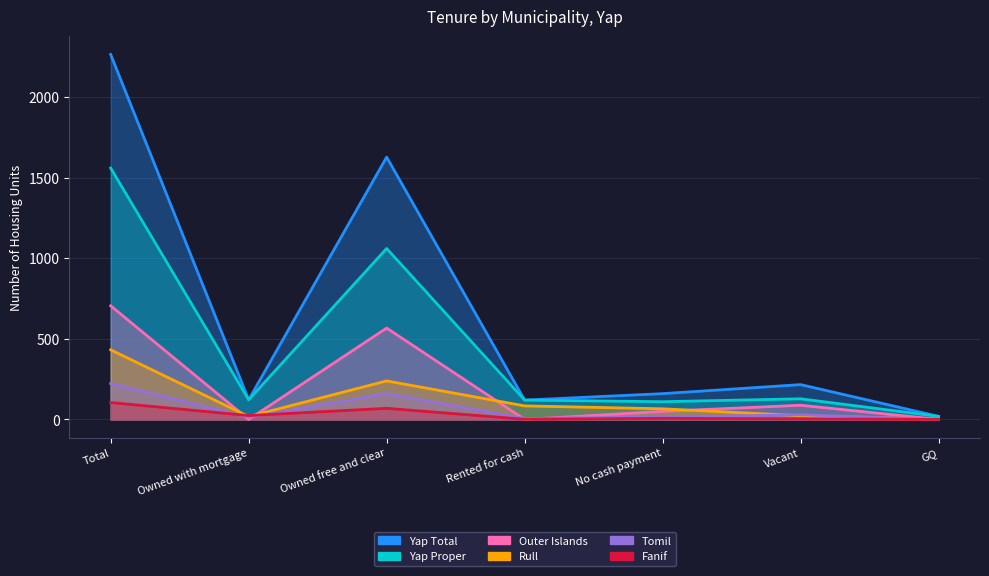

What is the sum of the Yap Total values at Rented for cash and Owned with mortgage?

242